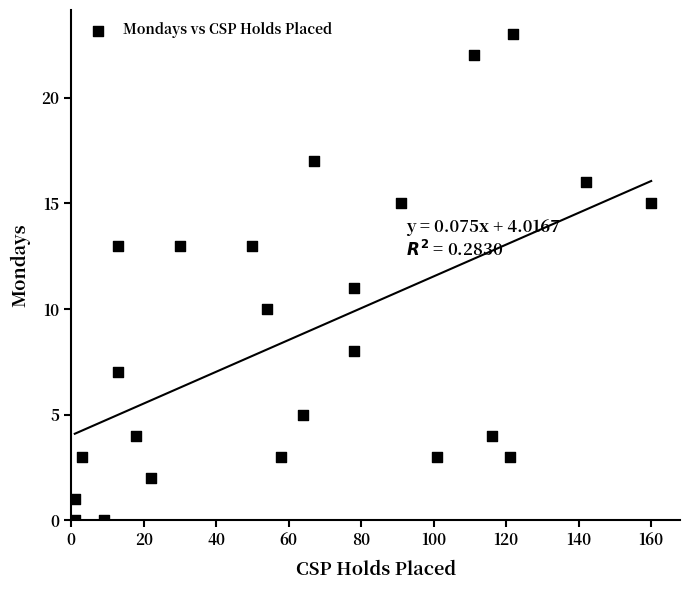

What is the range of X values (max minus min)?

159